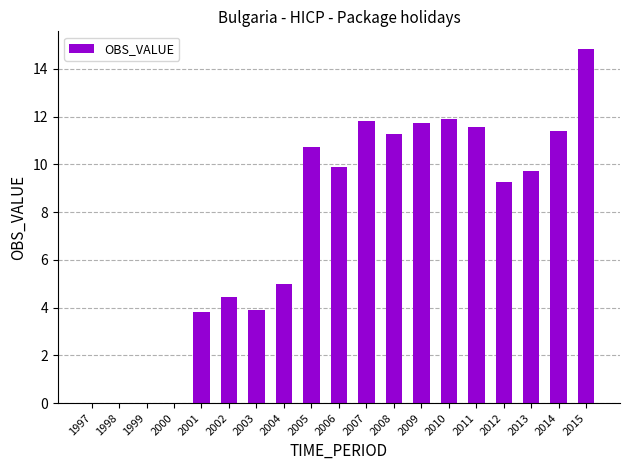

What is the sum of all values?

141.2